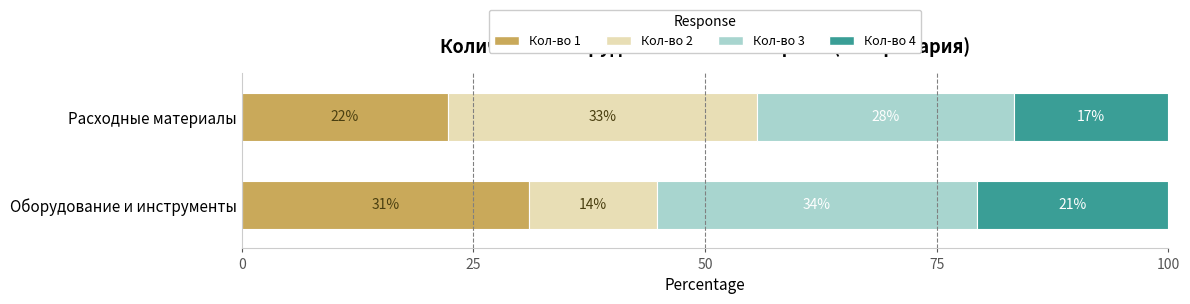

What are all the series names shown in the legend?

Кол-во 1, Кол-во 2, Кол-во 3, Кол-во 4